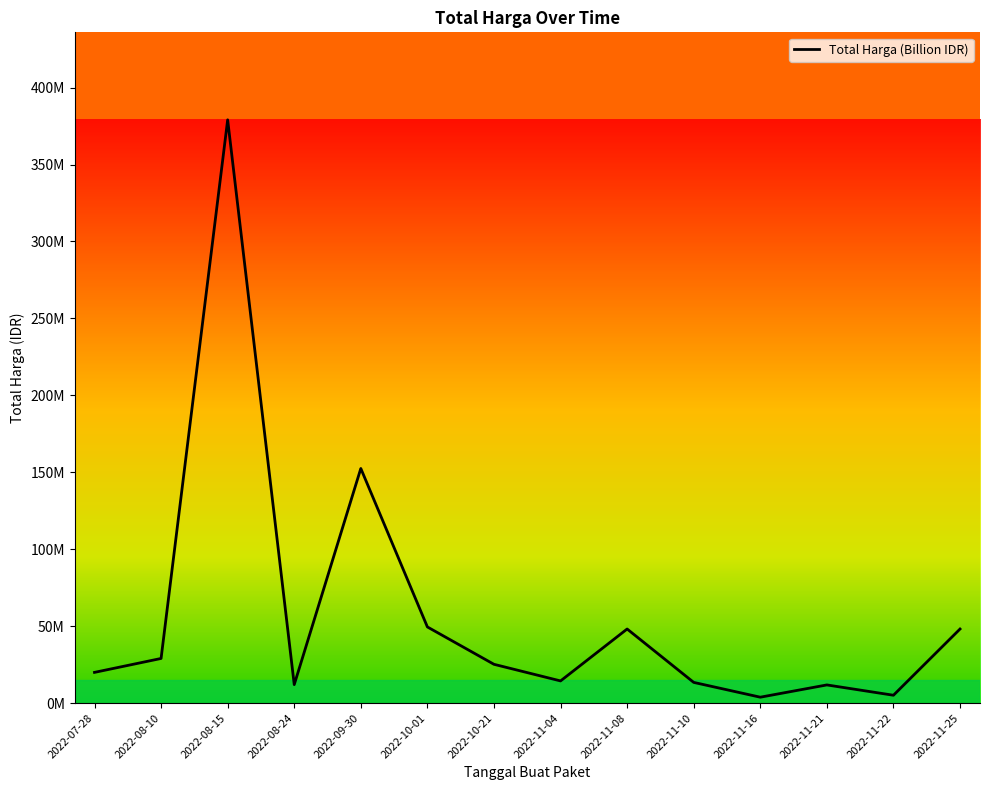

What is the approximate value at 2022-07-28, to the nearest 10?

19950000